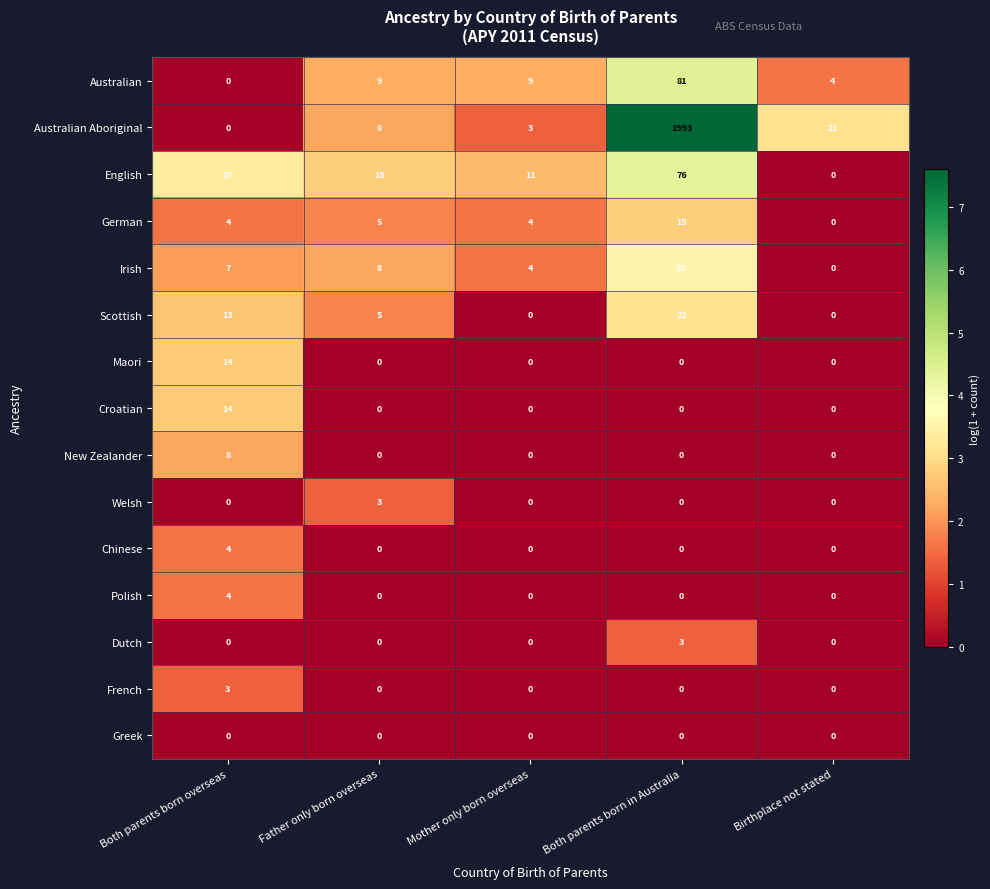

At which category is the sum across all series the highest?

Both parents born in Australia